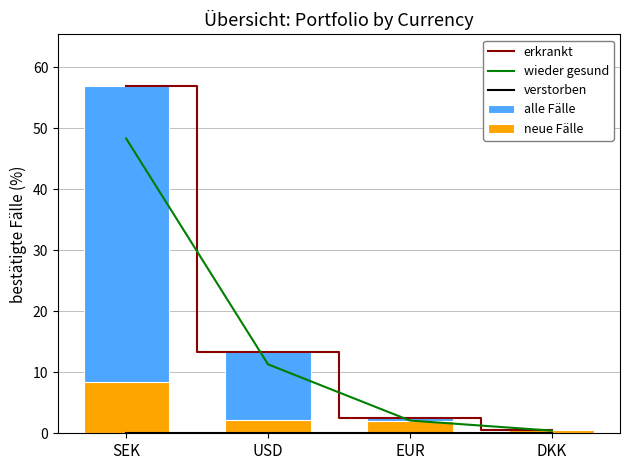

What is the label of the 2nd bar from the left?

USD